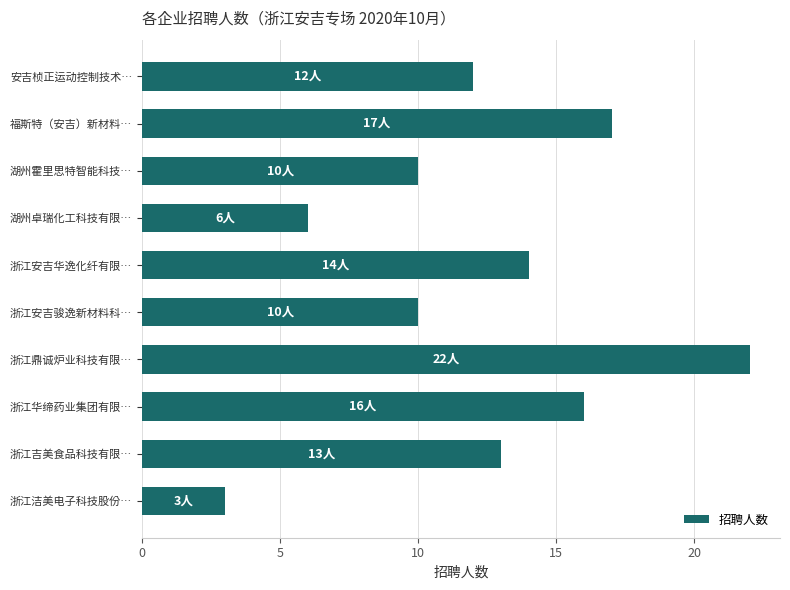

Reading bottom to top, extract all data points from this chart.

3	13	16	22	10	14	6	10	17	12